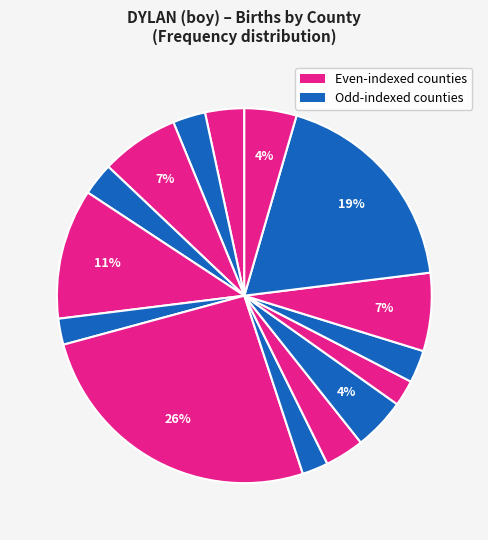

How many segments does this pie chart have?

15